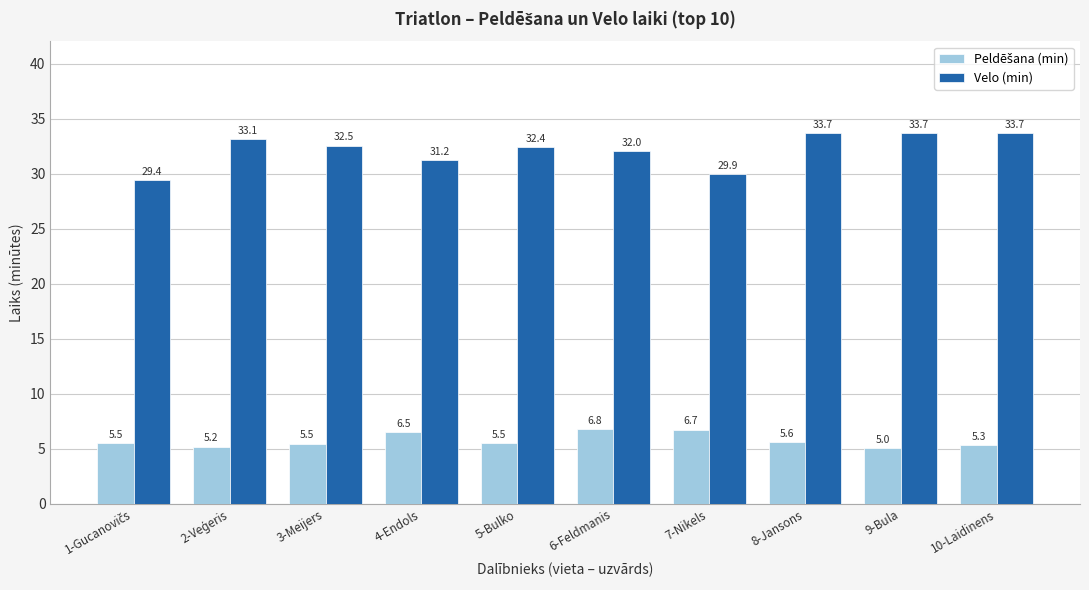

At how many categories does at least one series exceed 21?

10